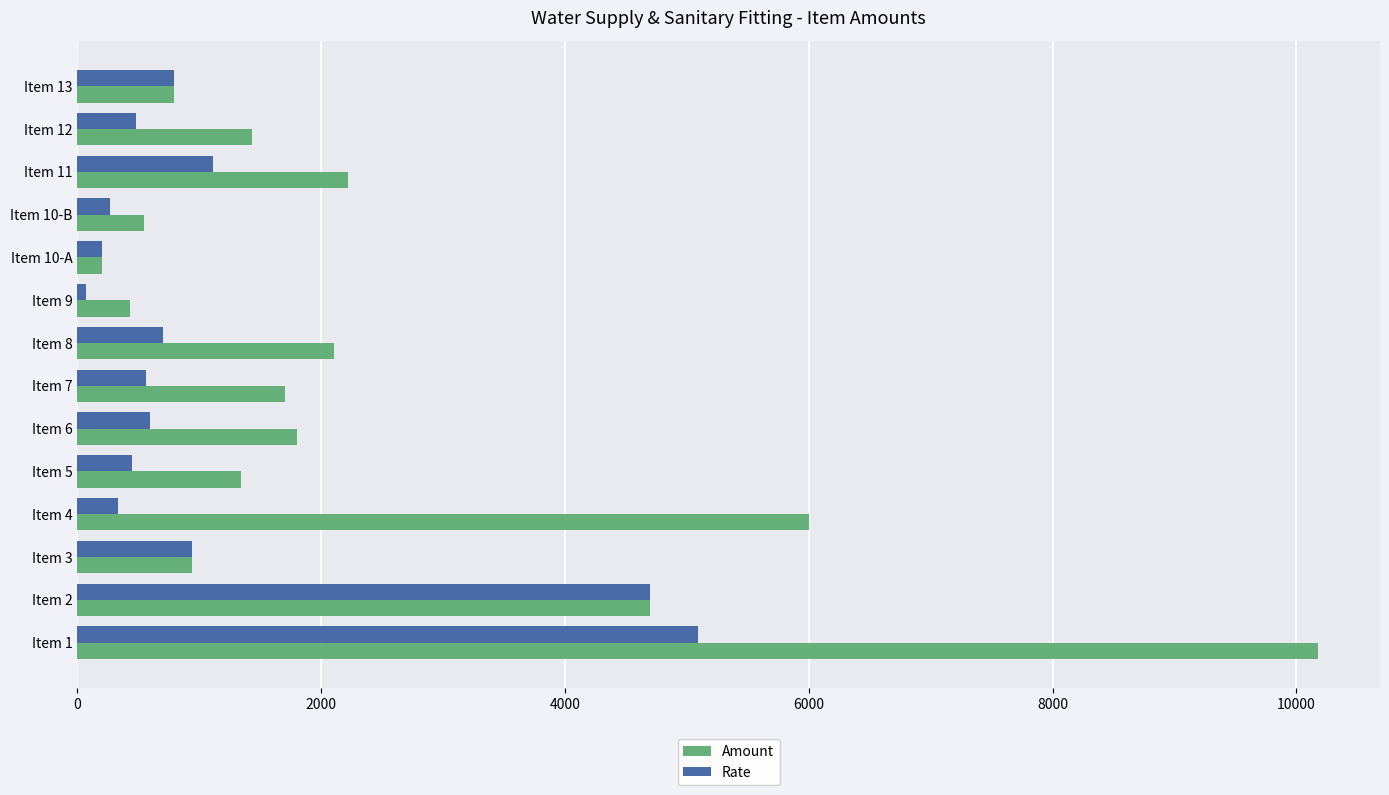

Which series has the widest spread of values?

Amount